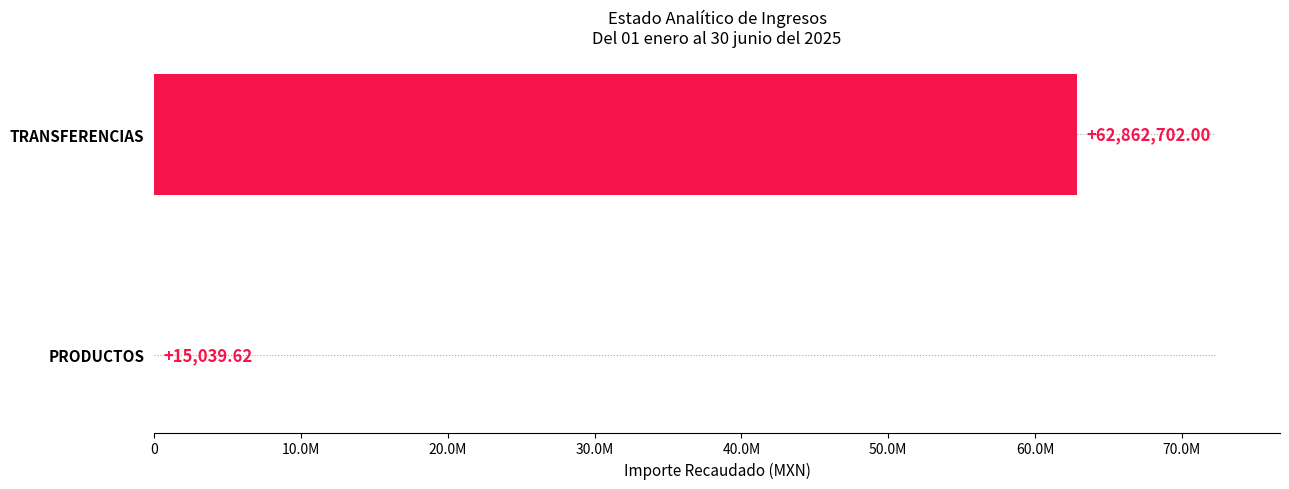

What is the average value?

31438870.8